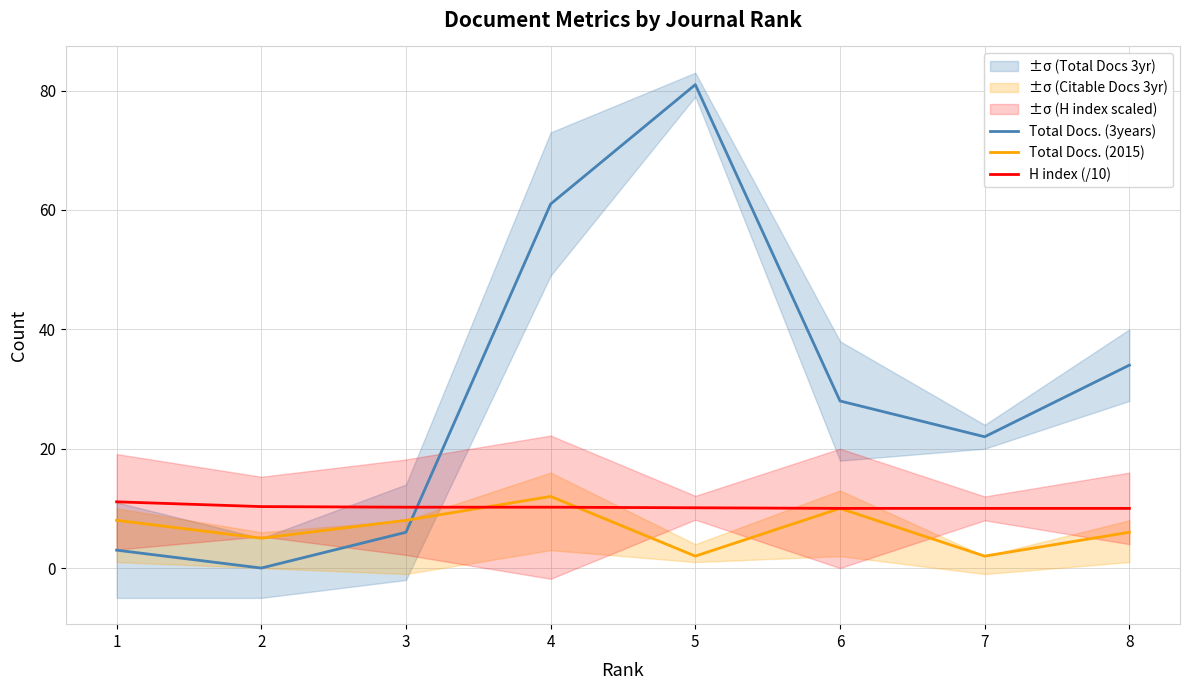

Rank the series by their maximum value, from highest to lowest.

Total Docs. (3years), Total Docs. (2015), H index (/10)